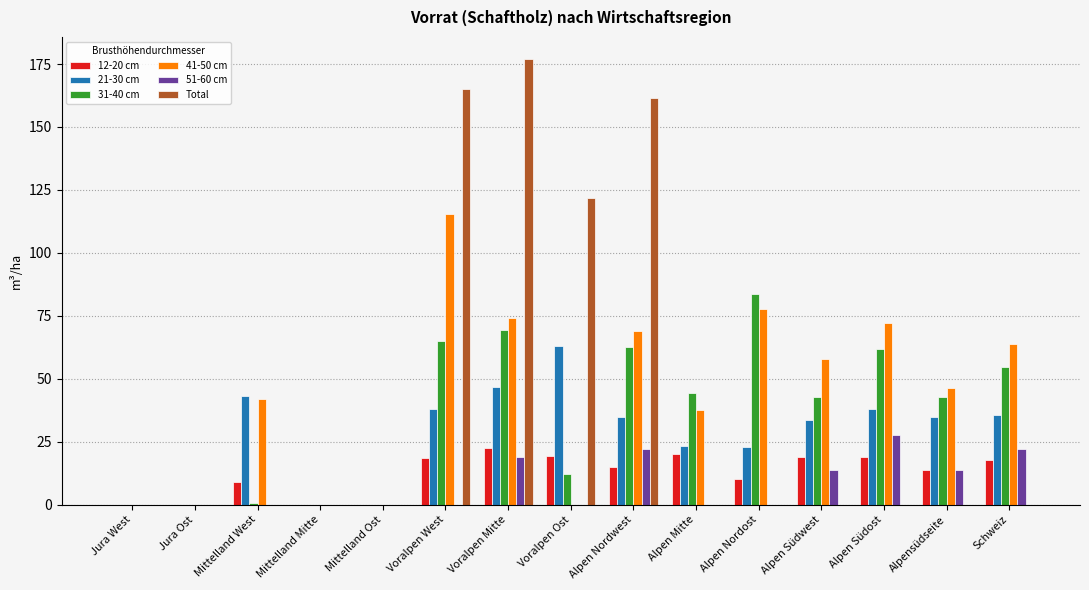

The value of 41-50 cm at Mittelland West is 20.4. True or false?

False